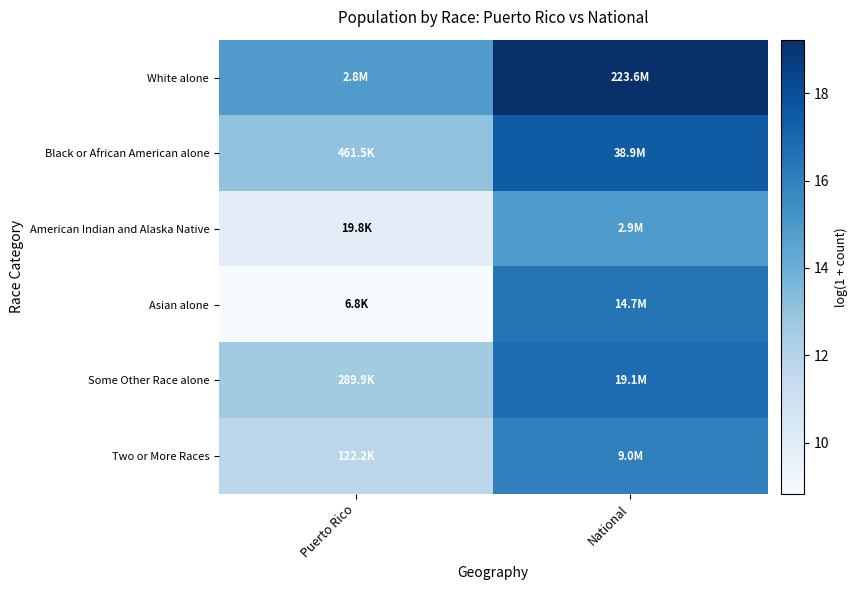

What is the smallest value displayed?

8.8